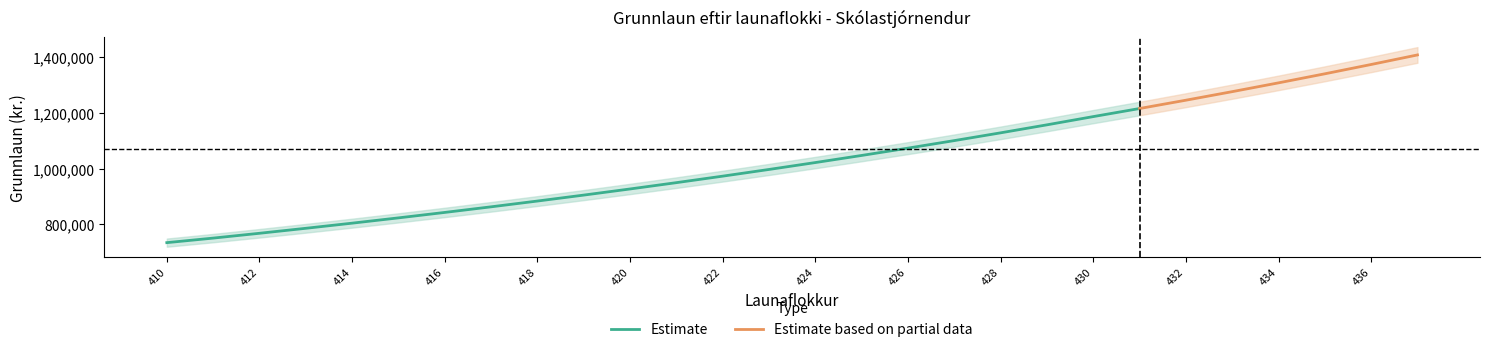

Count the number of data series in this chart.

2